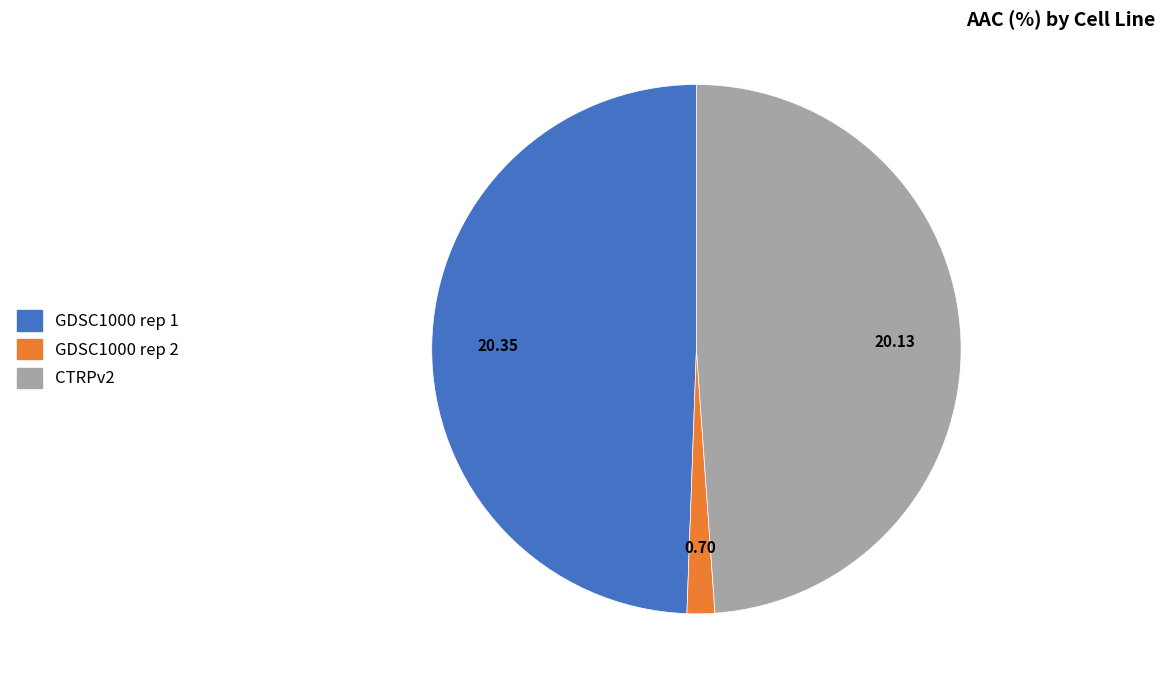

Rank the categories by value from highest to lowest.

GDSC1000 rep 1, CTRPv2, GDSC1000 rep 2